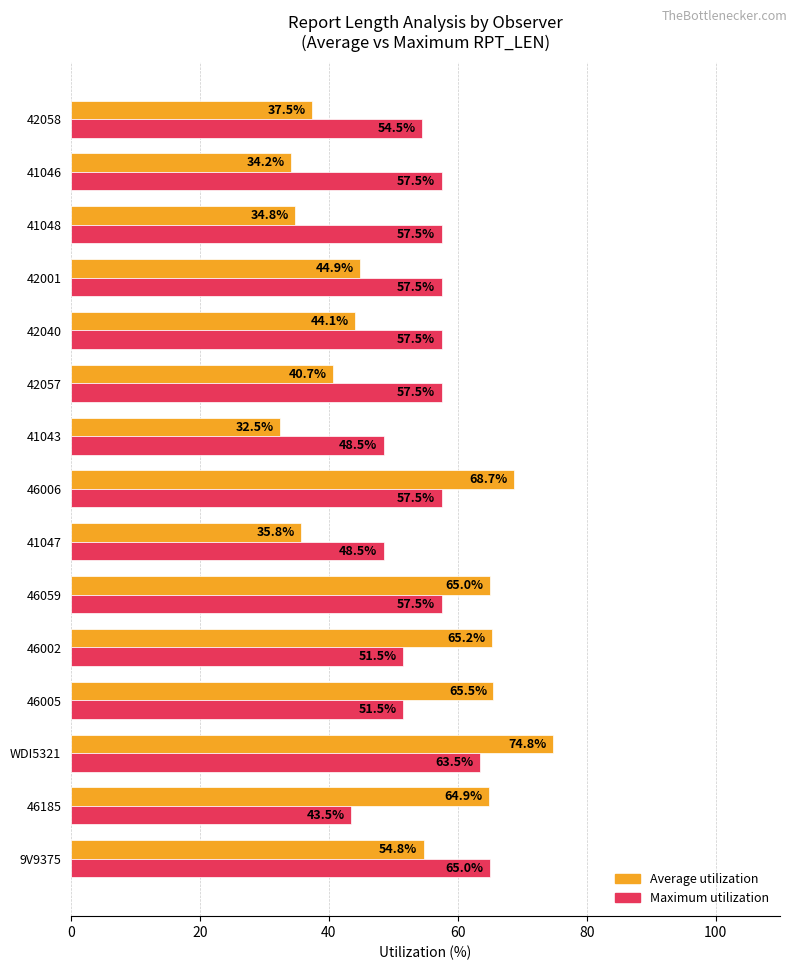

True or false: Average utilization has a value of 90.1 at 46185.

False